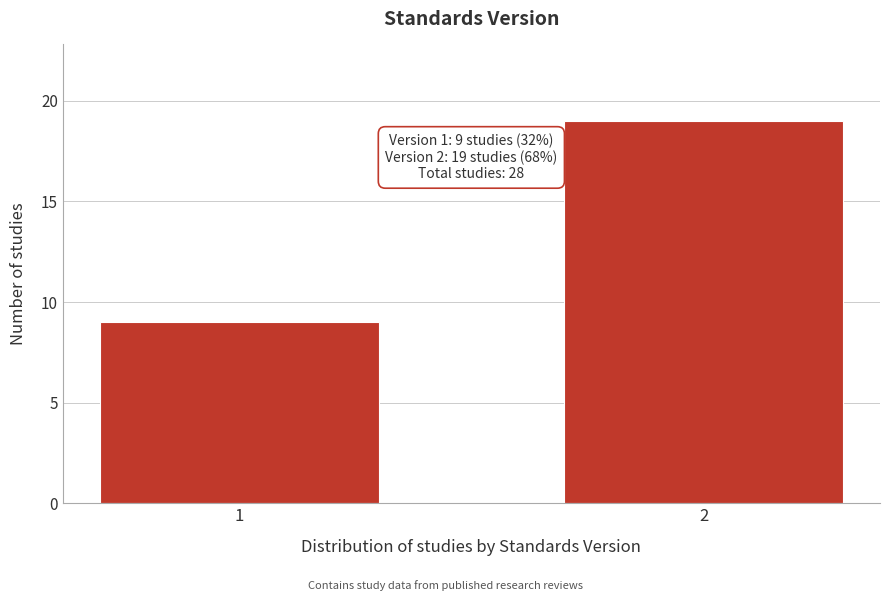

Reading left to right, list all the values displayed in this chart.

1=9	2=19